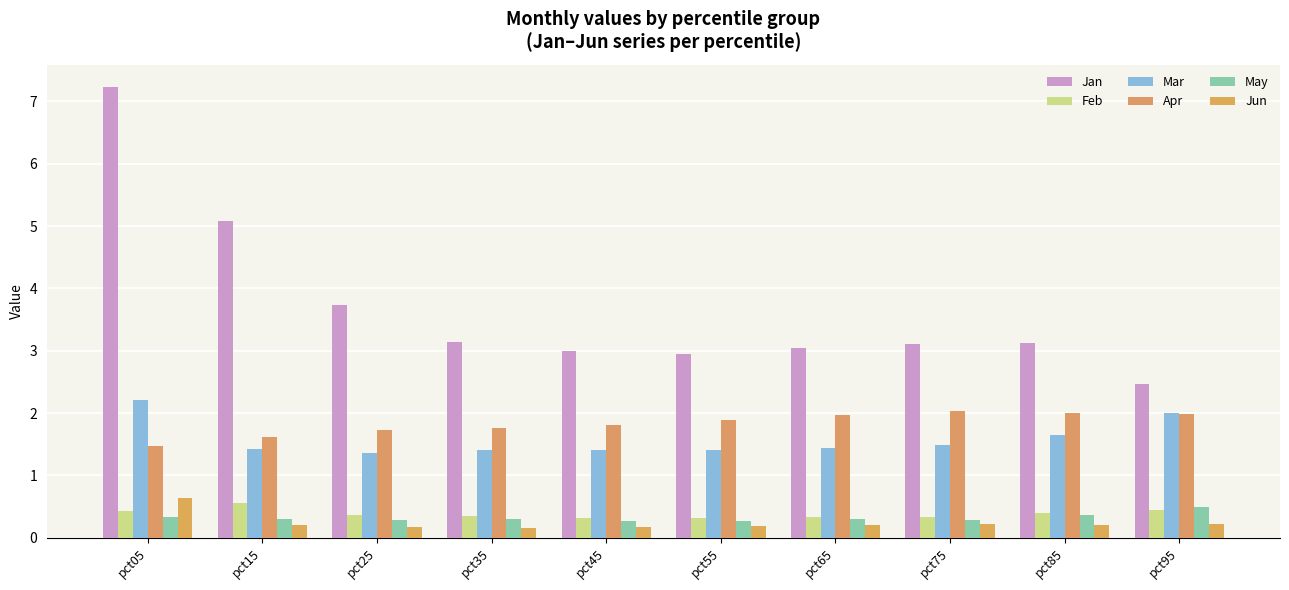

Count the number of categories in the chart.

10